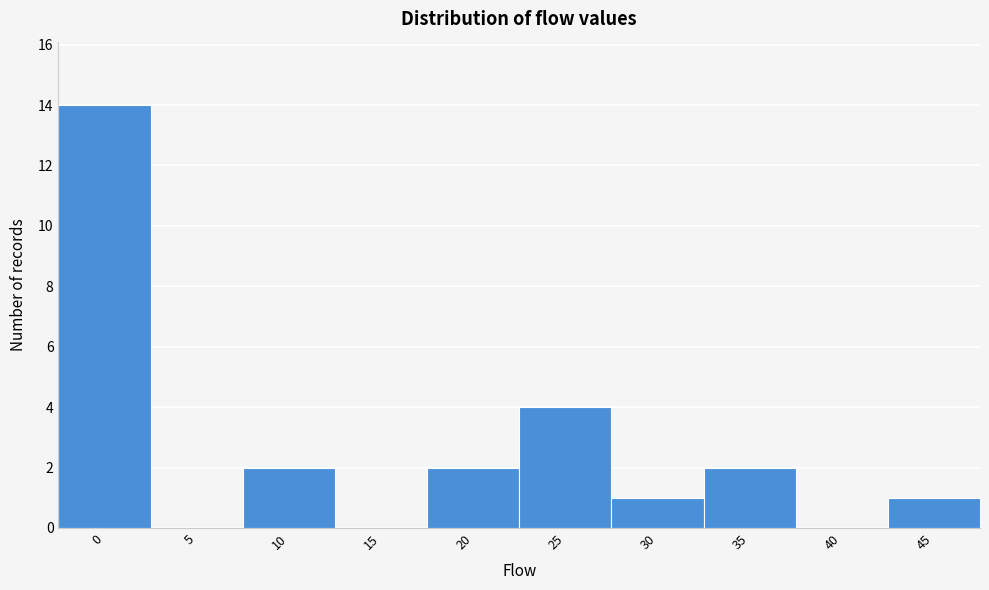

Reading left to right, what are all the values shown in this chart?

0=14	5=0	10=2	15=0	20=2	25=4	30=1	35=2	40=0	45=1